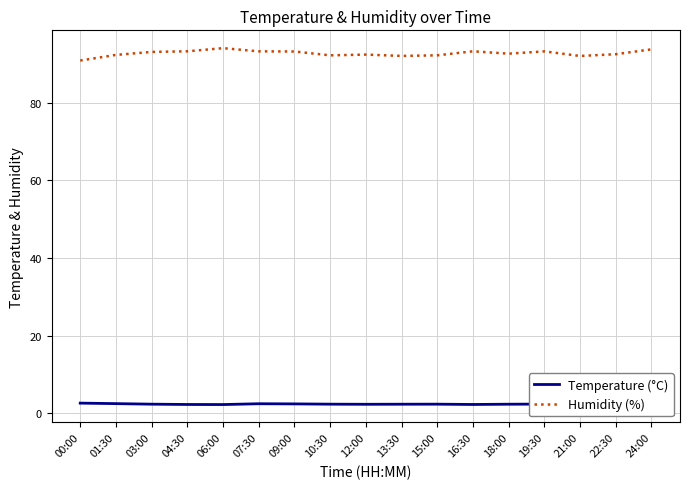

What is the difference between the second highest and second lowest values in the Humidity (%) series?

1.7